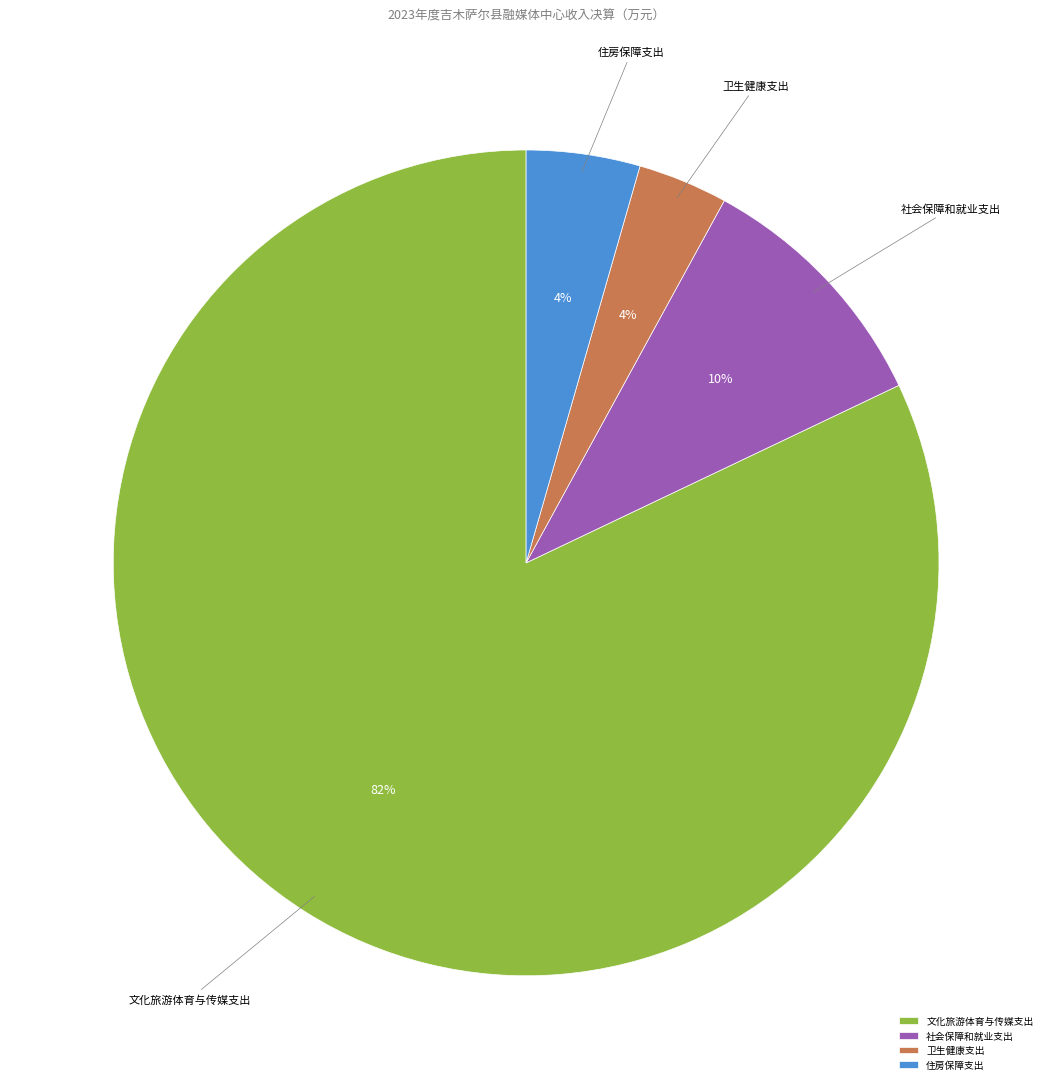

Which slice represents more than half of the pie?

文化旅游体育与传媒支出